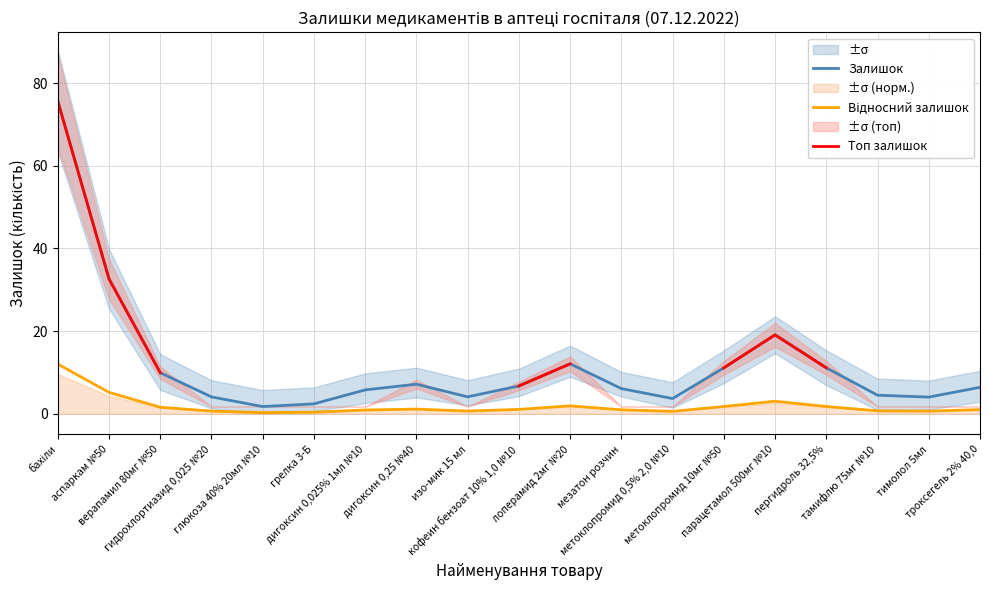

True or false: Залишок and Відносний залишок intersect in this chart.

False